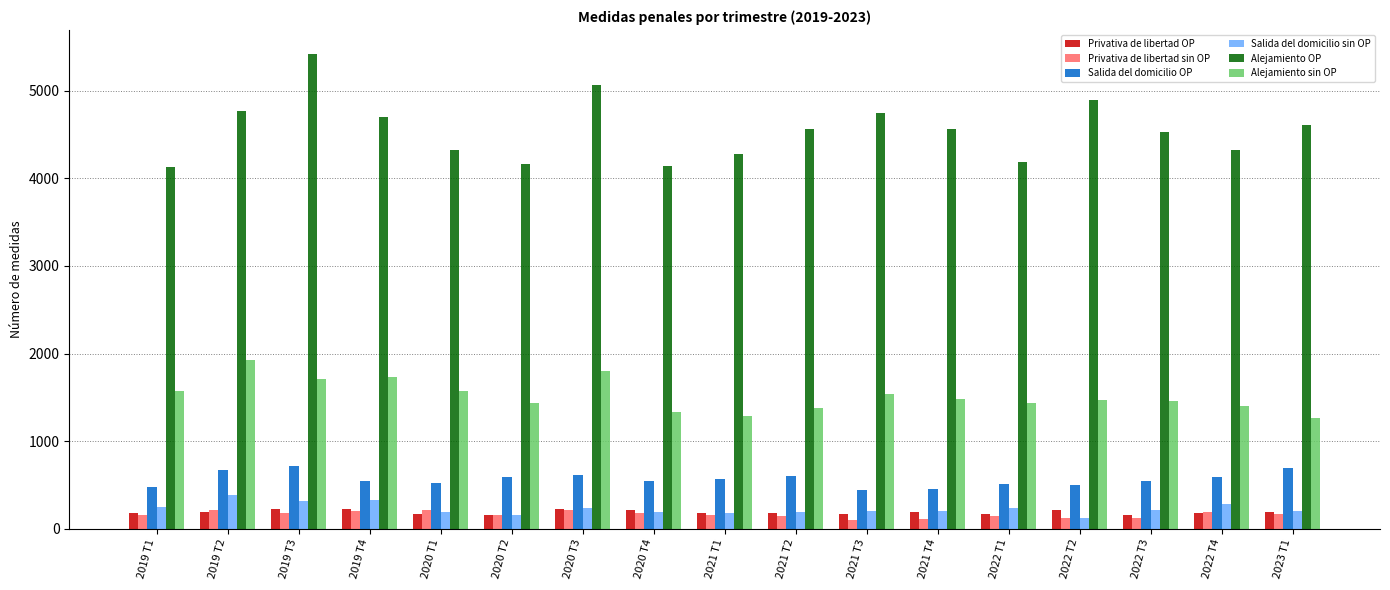

Which label corresponds to the largest value in the chart?

2019 T3